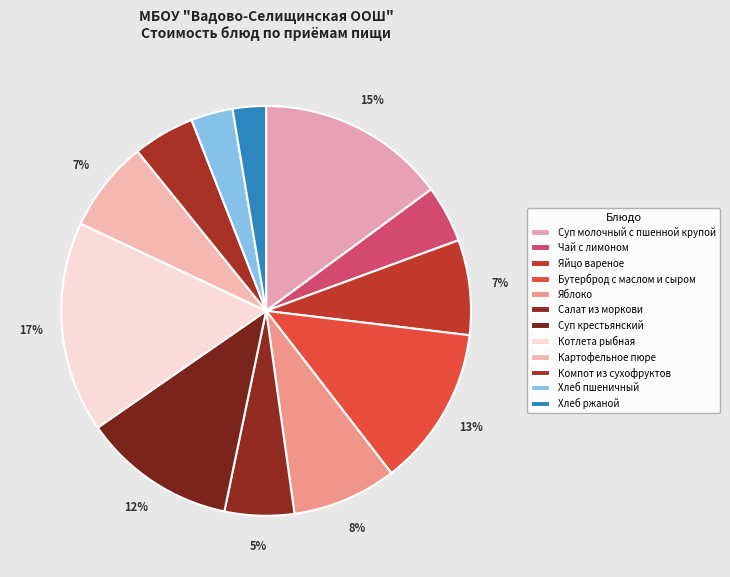

How many slices are in this pie chart?

12